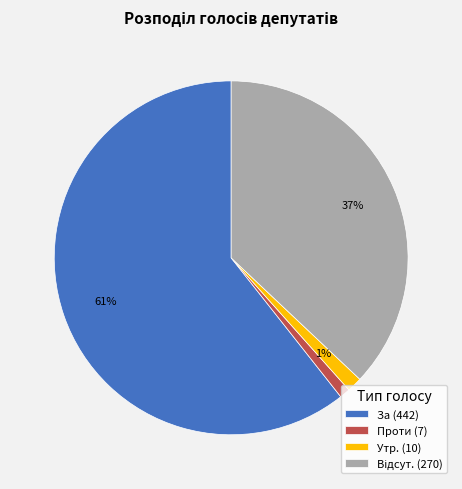

To the nearest percent, what portion does За represent?

61%